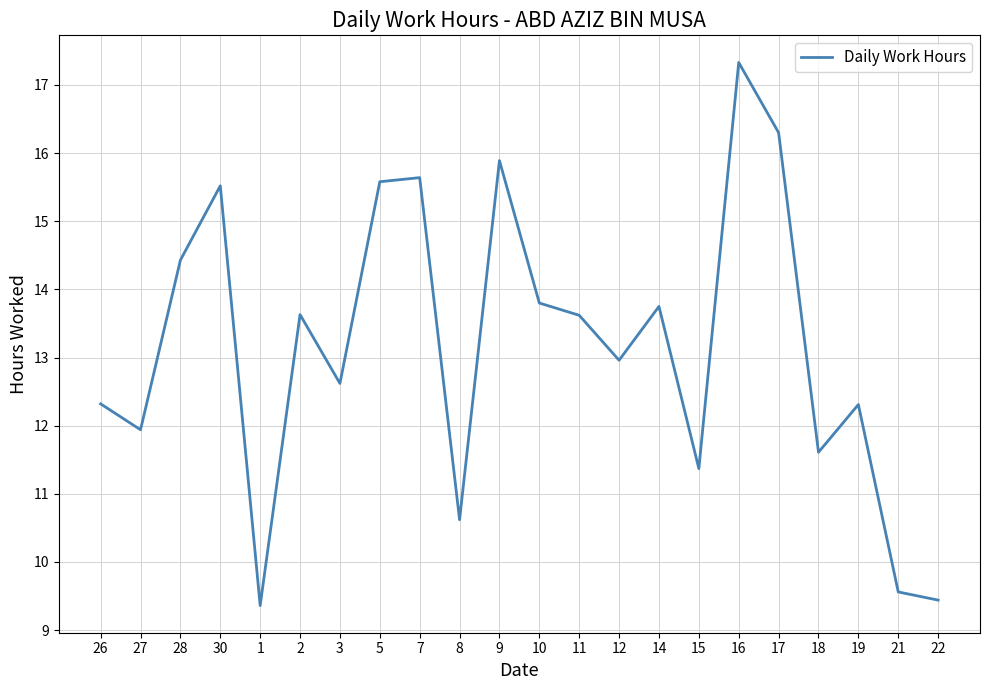

The value at 5 is 4.2. True or false?

False